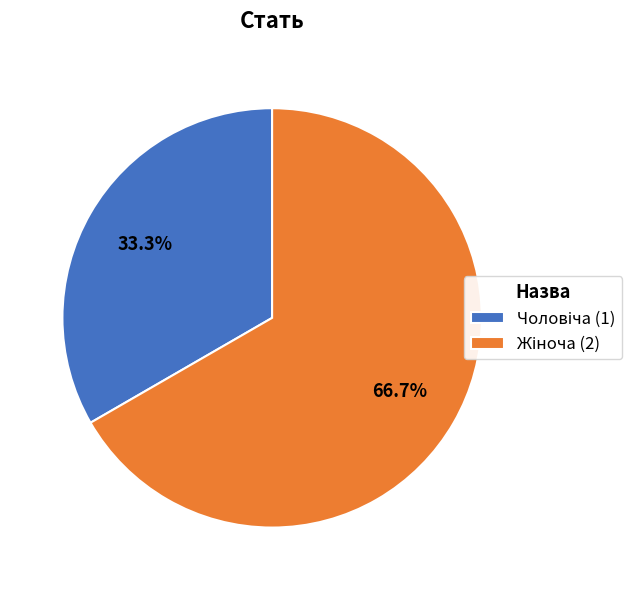

What is the ratio of the value at Чоловіча to the value at Жіноча?

0.5